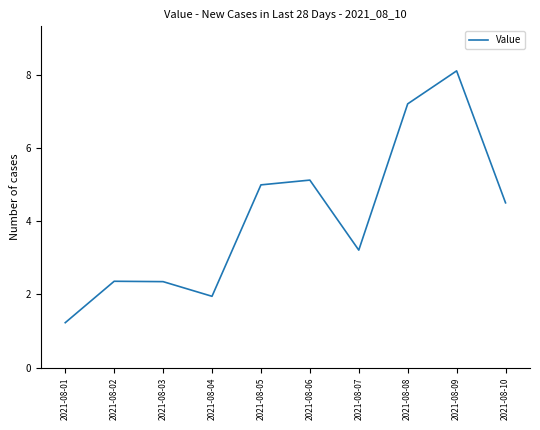

Which has a higher value, 2021-08-09 or 2021-08-03?

2021-08-09